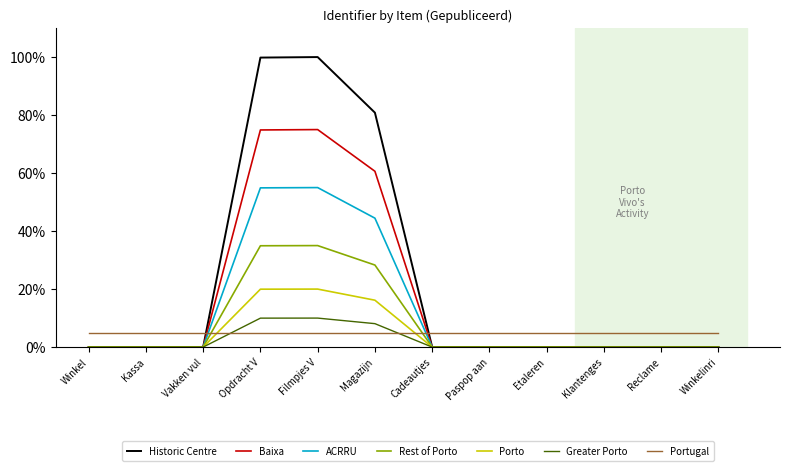

List the series in order of their peak value, highest first.

Historic Centre, Baixa, ACRRU, Rest of Porto, Porto, Greater Porto, Portugal